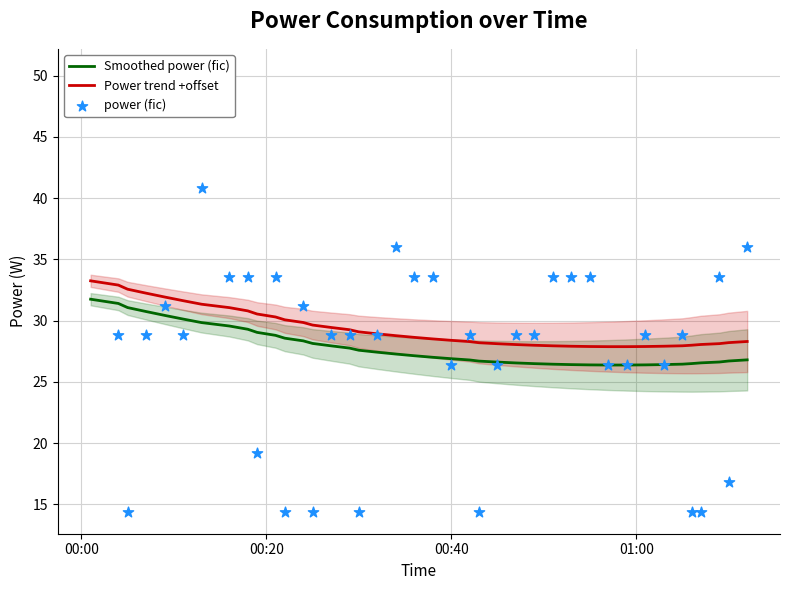

At how many categories does at least one series exceed 23?

40